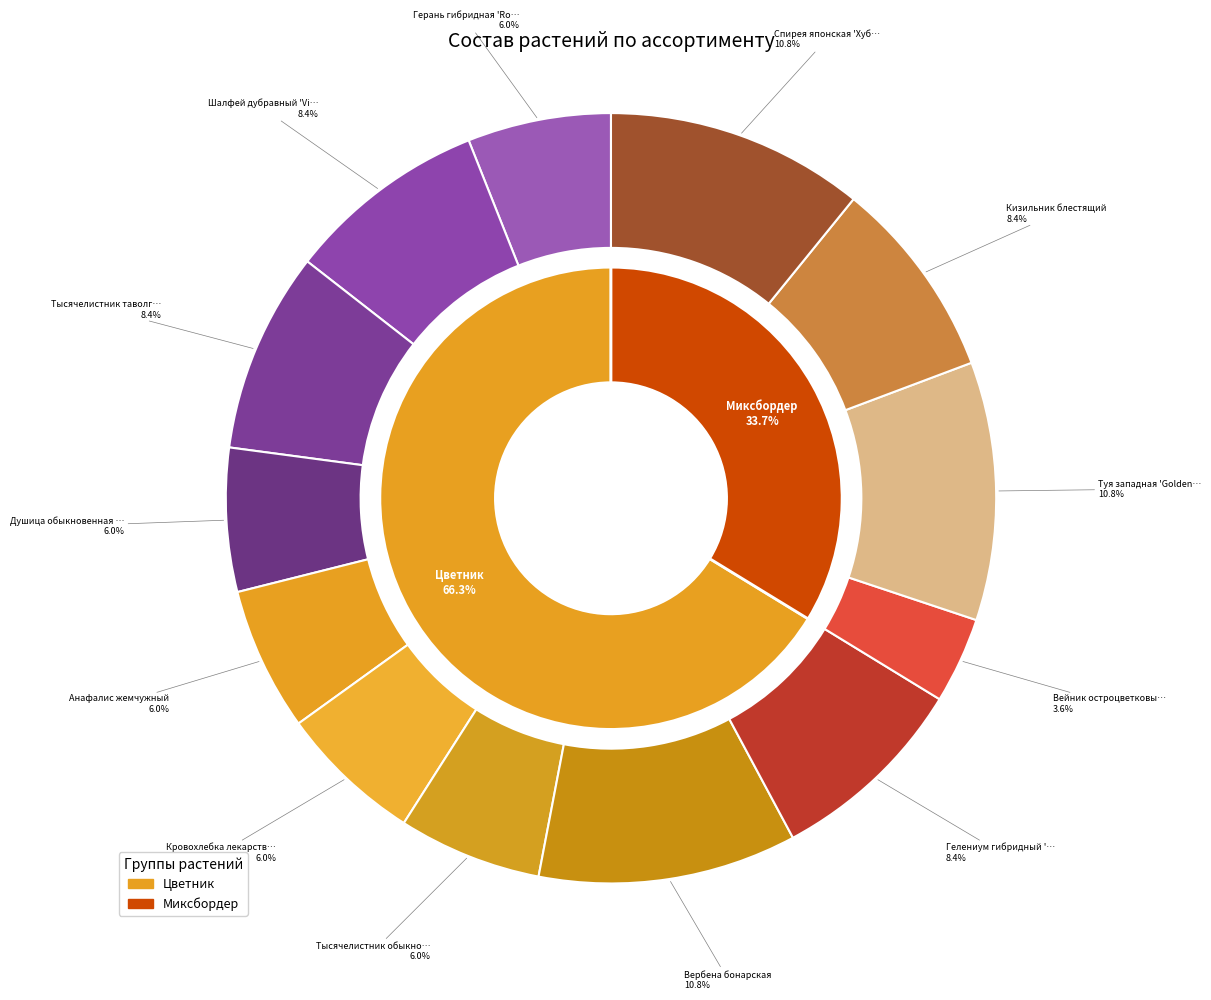

Between Шалфей дубравный 'Viola Klose' and Спирея японская 'Хуберт Голд', which is larger?

Спирея японская 'Хуберт Голд'